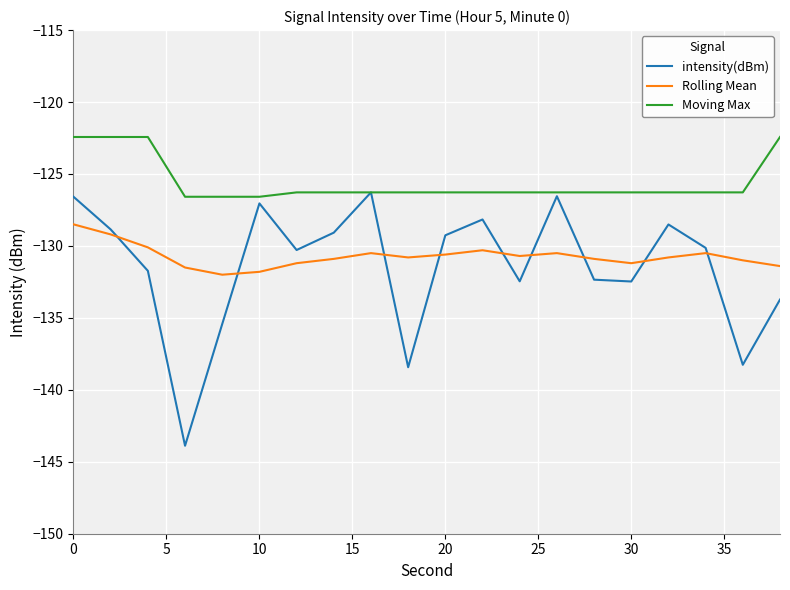

List the series in order of their peak value, lowest first.

Rolling Mean, intensity(dBm), Moving Max